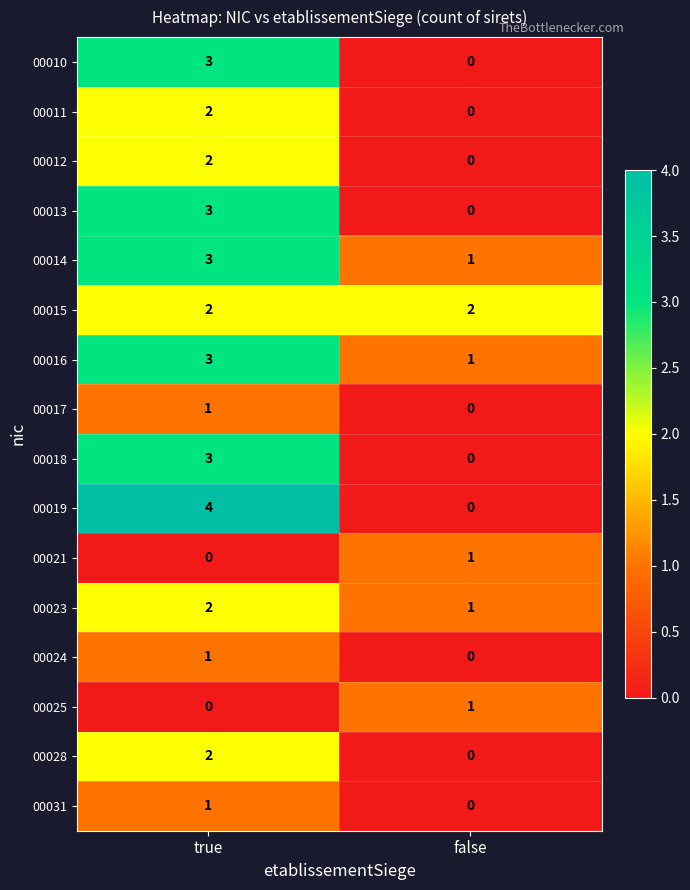

What is the sum of the 00019 values at false and true?

4